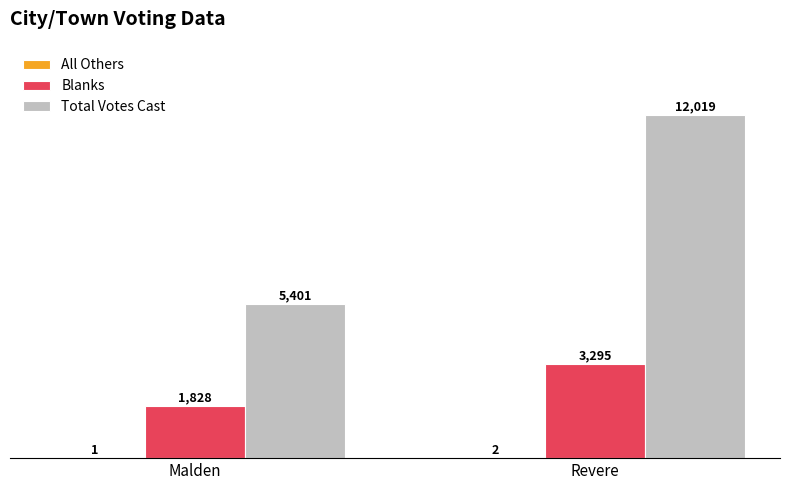

Between Malden and Revere, which series saw the biggest shift?

Total Votes Cast